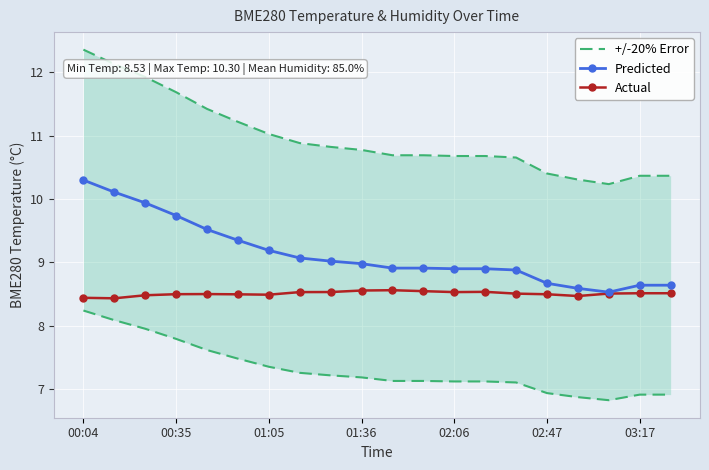

What is the lowest value of the Predicted series?

8.5